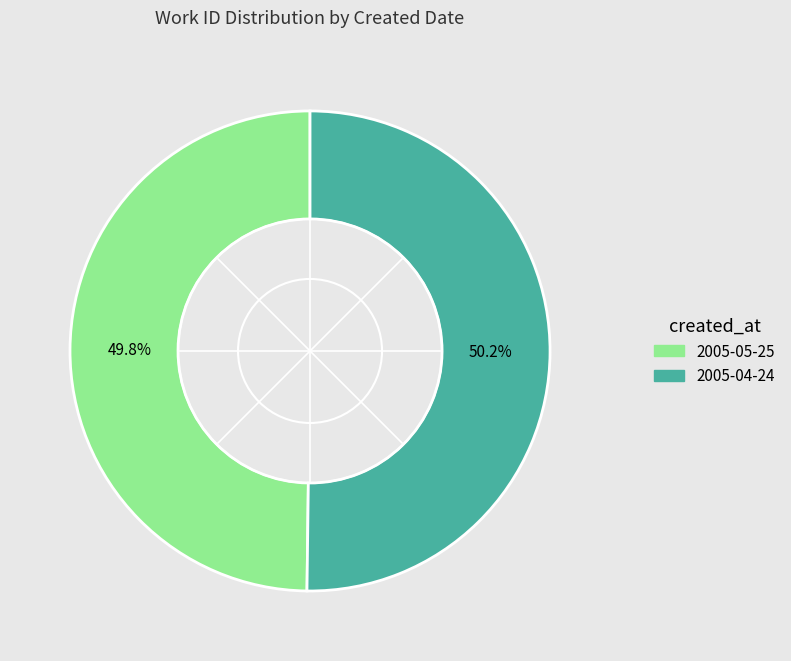

To the nearest percent, what is the average slice percentage?

50%